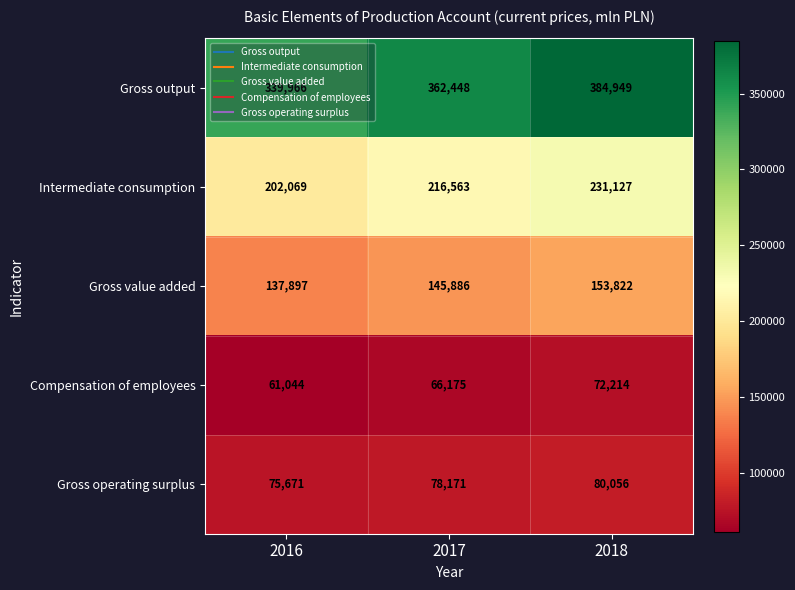

The value of Gross output at 2016 is 339966. True or false?

True